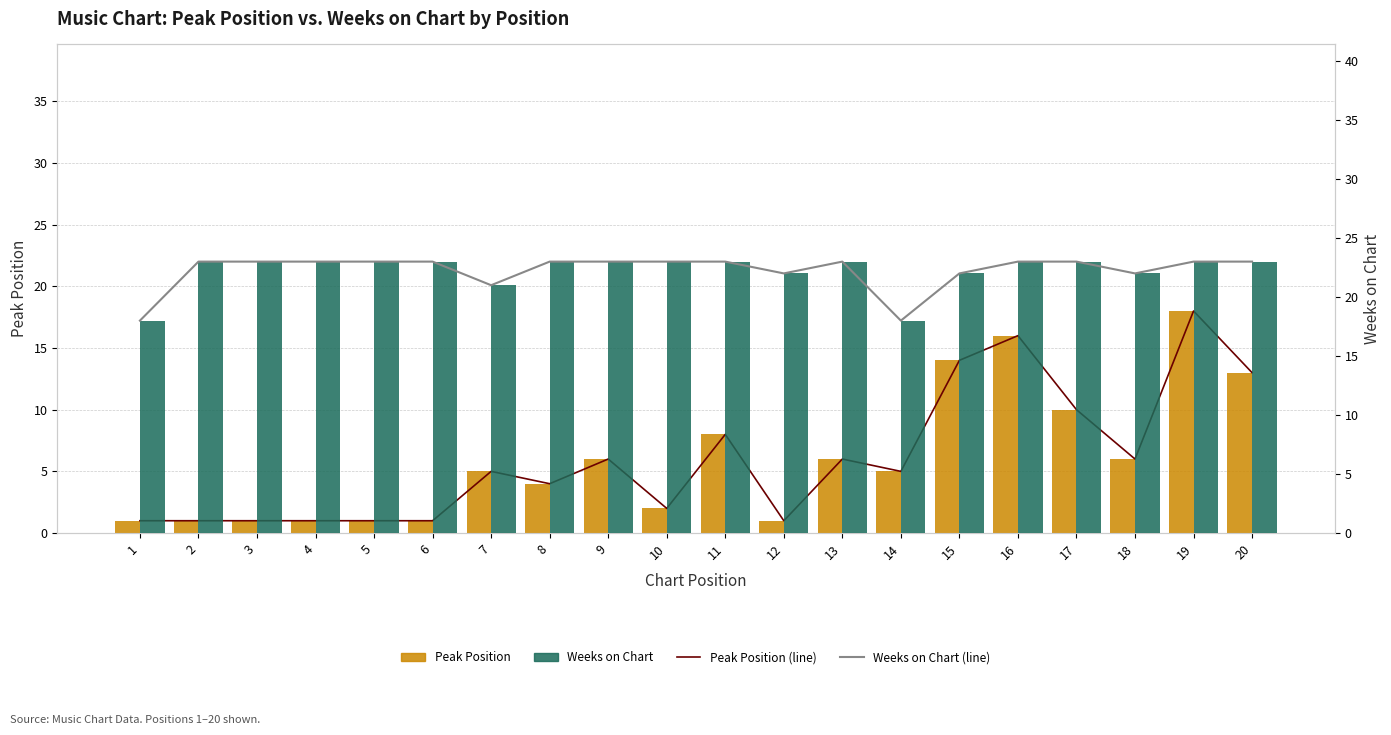

What is the value of the Weeks on Chart (line) bar at the 18th from the left?

22